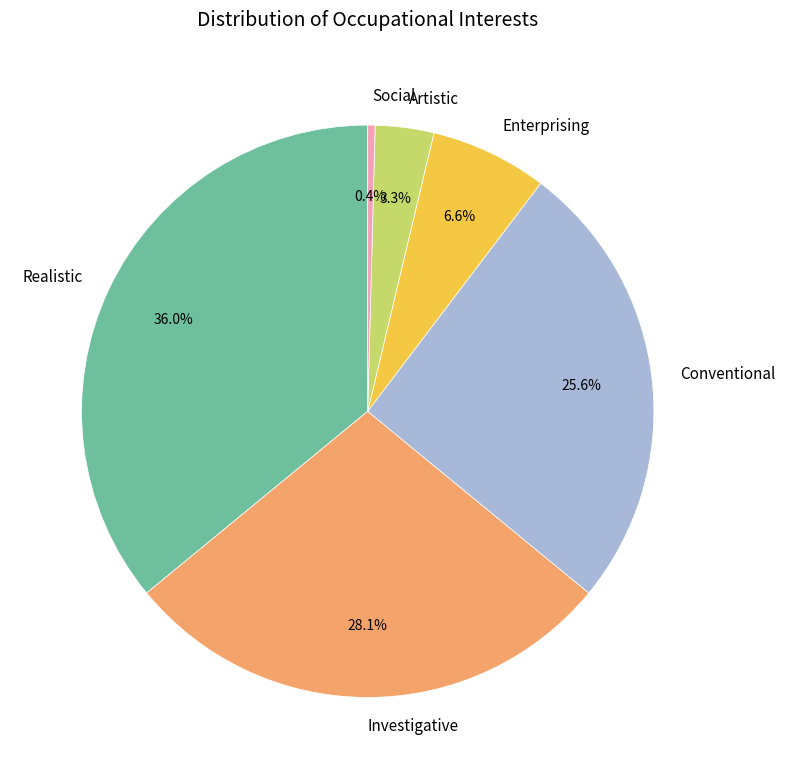

What is the largest slice in the pie chart?

Realistic